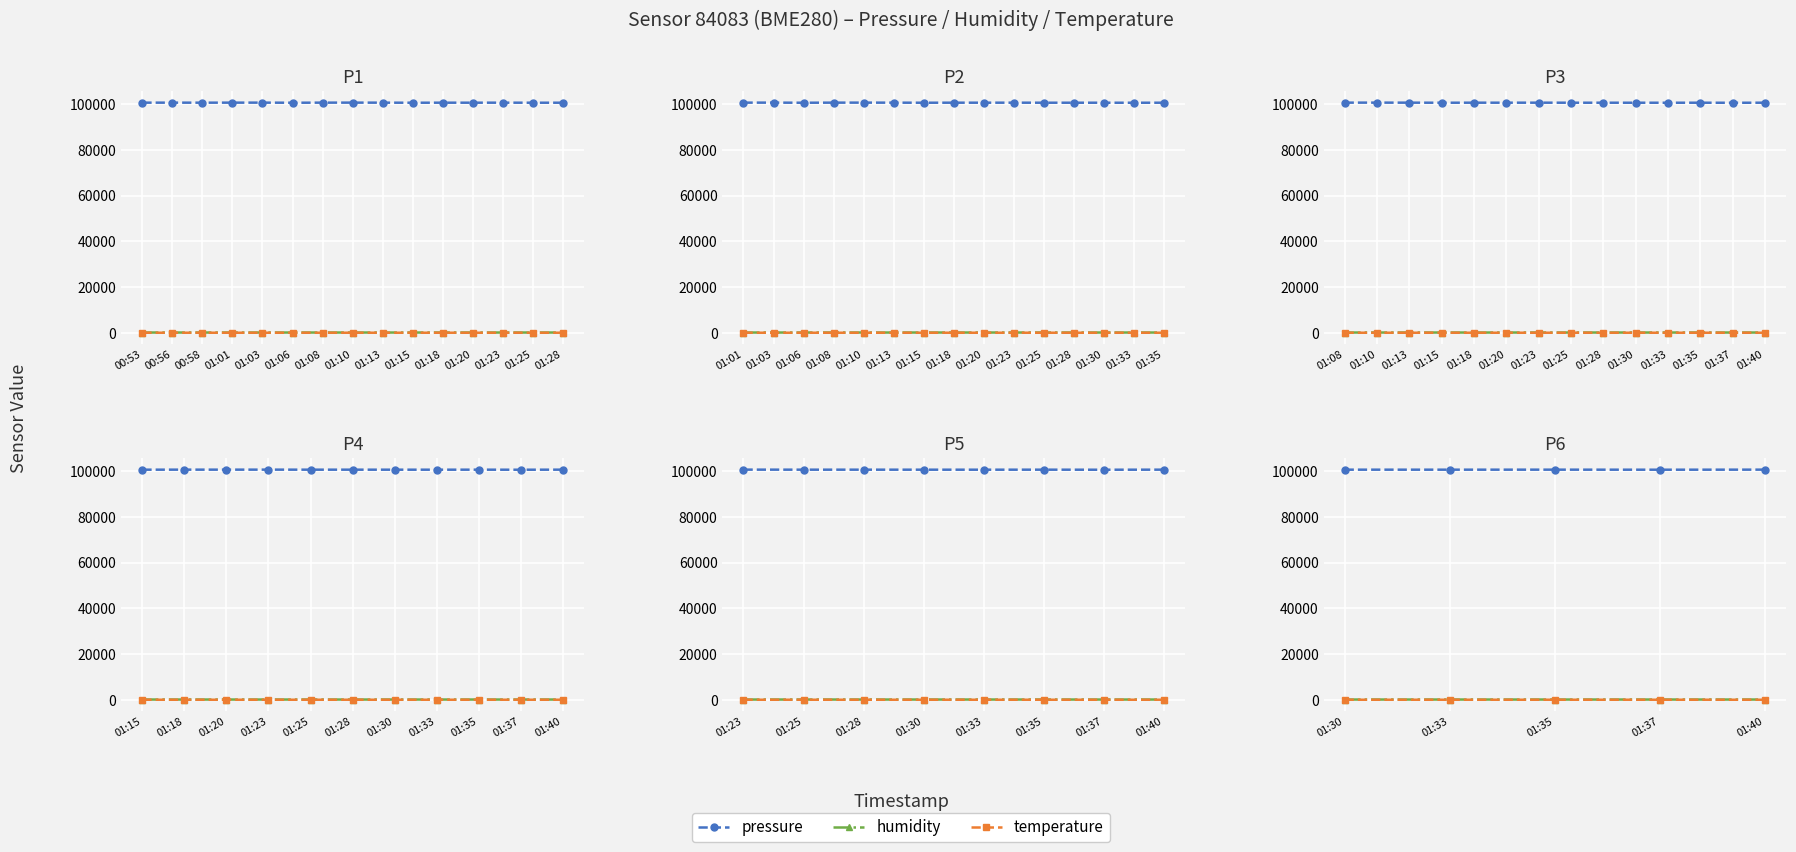

At how many categories does at least one series exceed 70192?

5